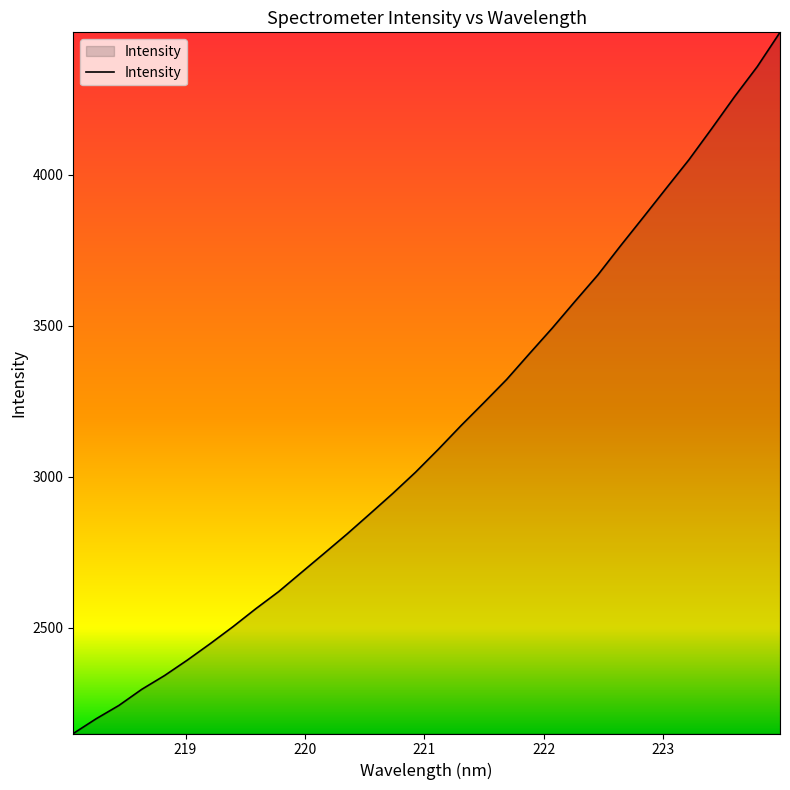

What is the difference between the maximum and minimum values?

2322.1